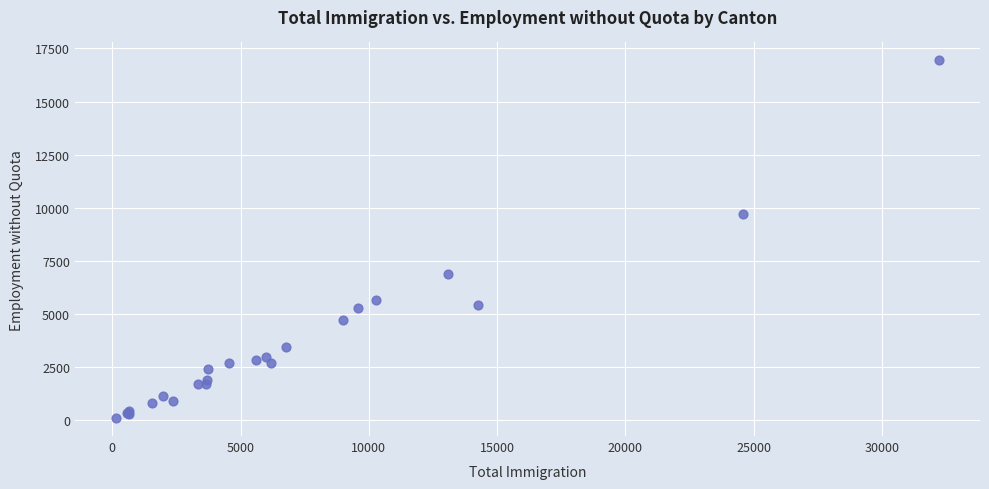

What Y value in the scatter plot is closest to 8518?

9727